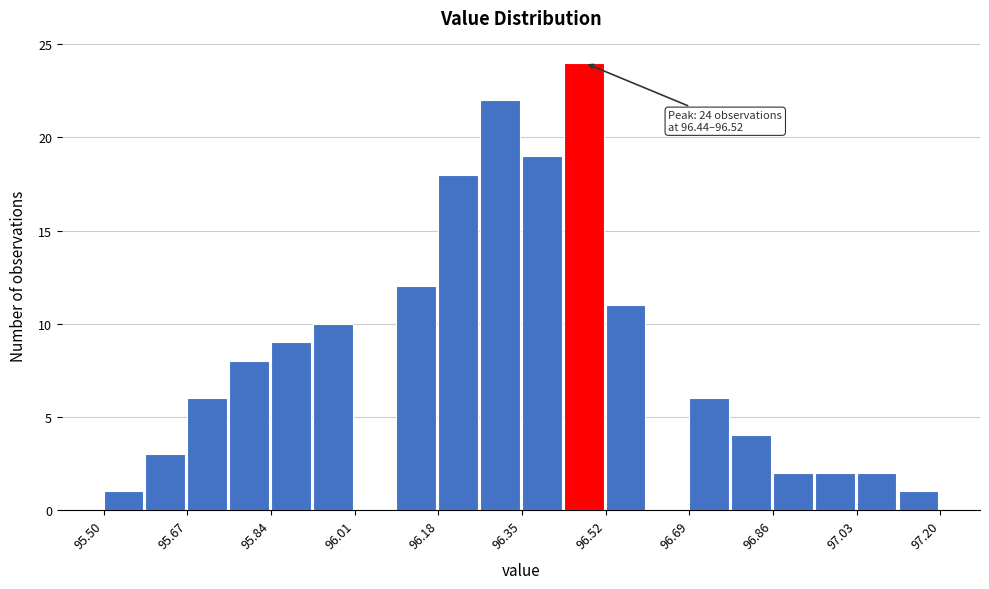

Which range on the x-axis has the tallest bar?

96.435 to 96.520